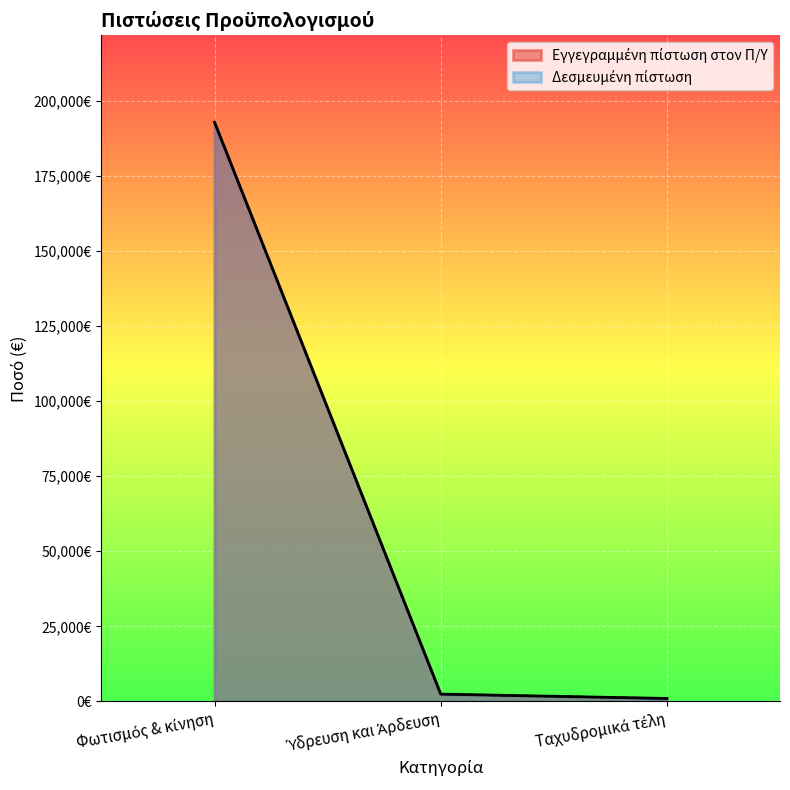

How many series are shown in this chart?

2